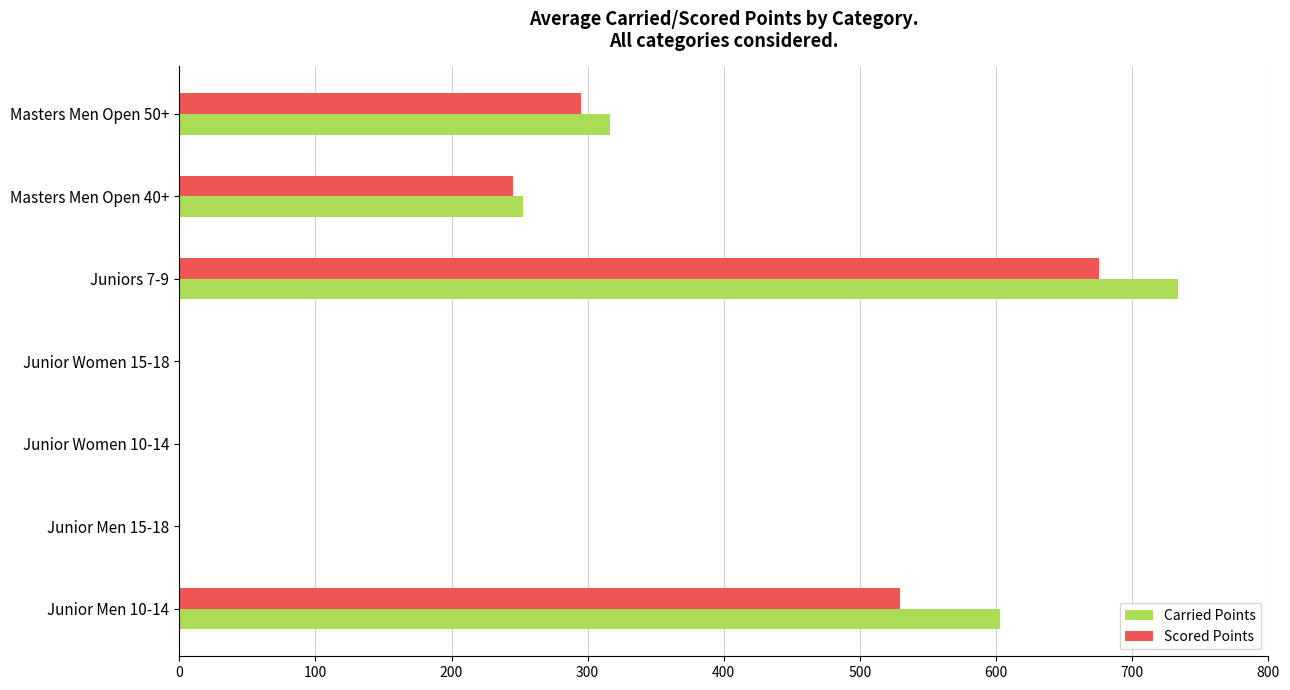

What is the sum of all Scored Points values?

1745.8